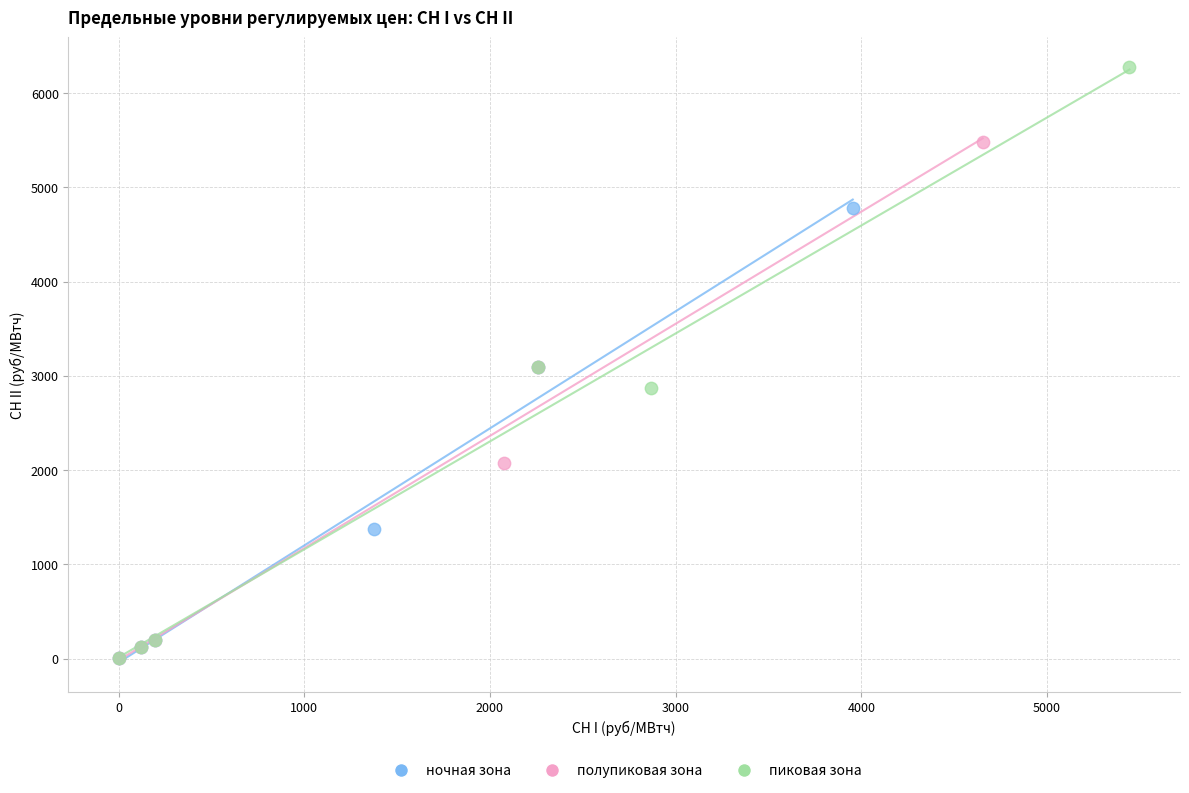

Which series has the largest Y range (max minus min)?

пиковая зона